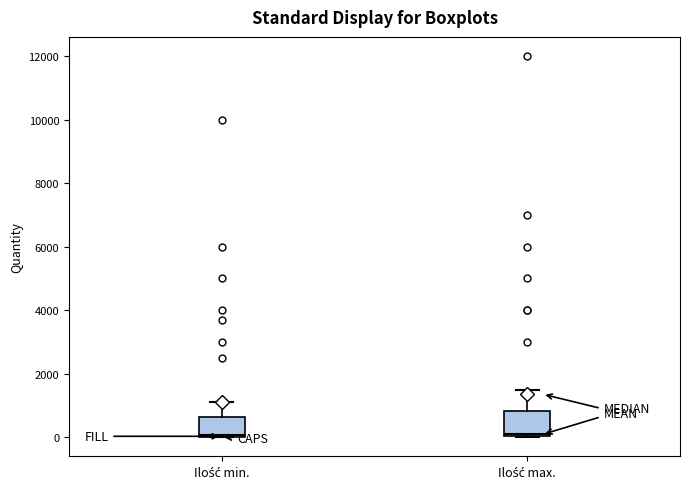

Reading left to right, transcribe this box plot: for each box, give where its median line is, the range the box spans, and where its two whiskers end, as read against the y-axis. The values are not printed on the chart, so give them approximately, as read against the axis.

Ilość min.: median 0, box 0 to 600, whiskers 0 to 1200
Ilość max.: median 0, box 0 to 800, whiskers 0 to 1600